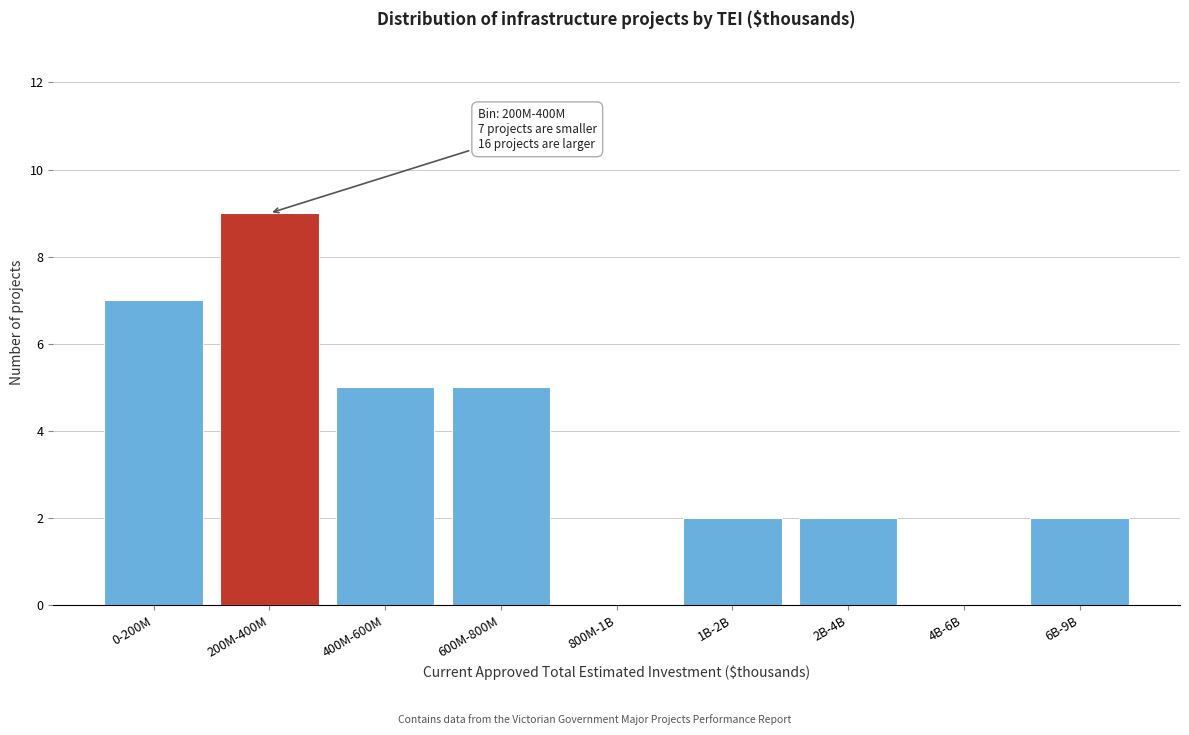

Reading right to left, transcribe all the data shown in this chart.

6B-9B=2	4B-6B=0	2B-4B=2	1B-2B=2	800M-1B=0	600M-800M=5	400M-600M=5	200M-400M=9	0-200M=7